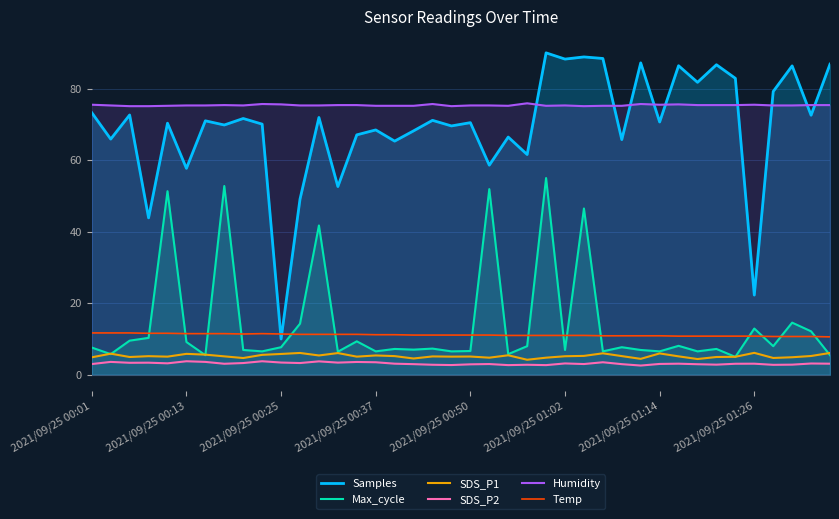

The value of SDS_P2 at 9 is 1.0. True or false?

False